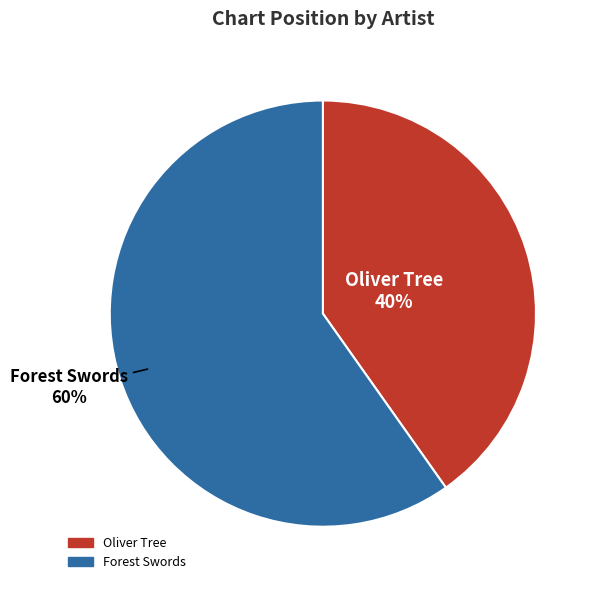

Is it true that Oliver Tree is 40% of the pie?

True